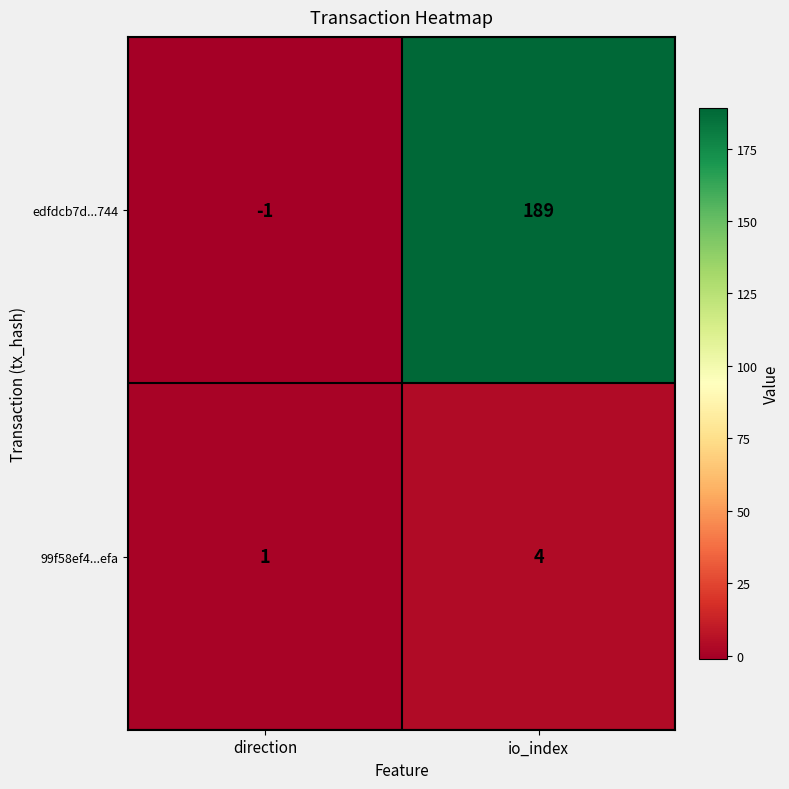

Is the value of 99f58ef4...efa at io_index greater than the value of edfdcb7d...744 at io_index?

No